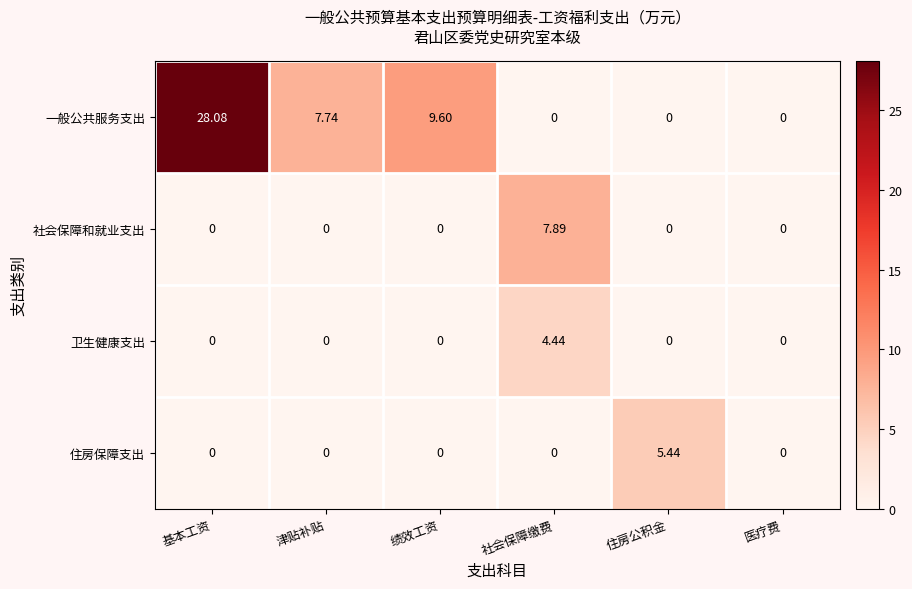

At which category is the sum across all series the highest?

基本工资